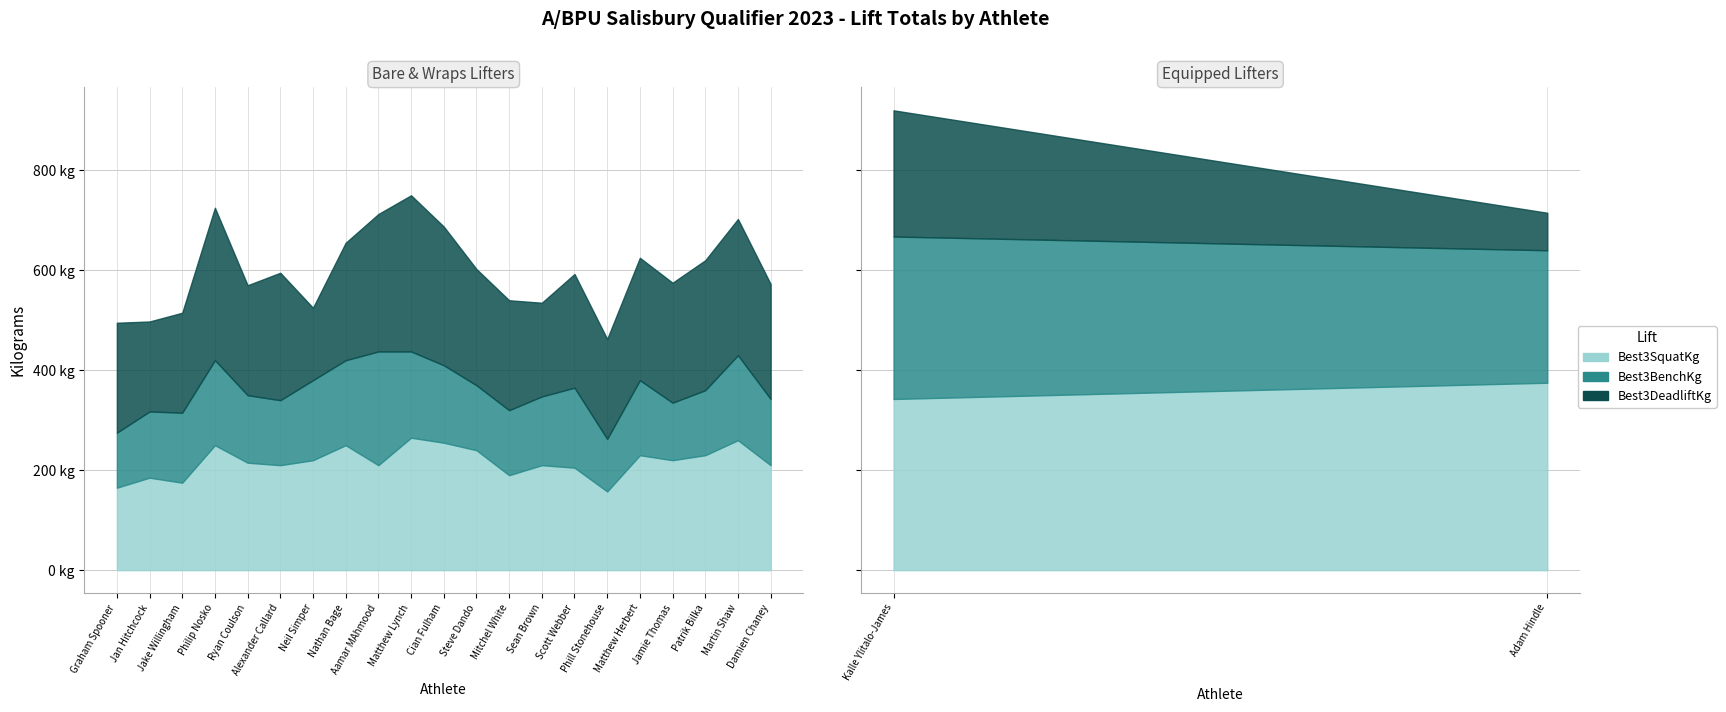

Count the number of data series in this chart.

3